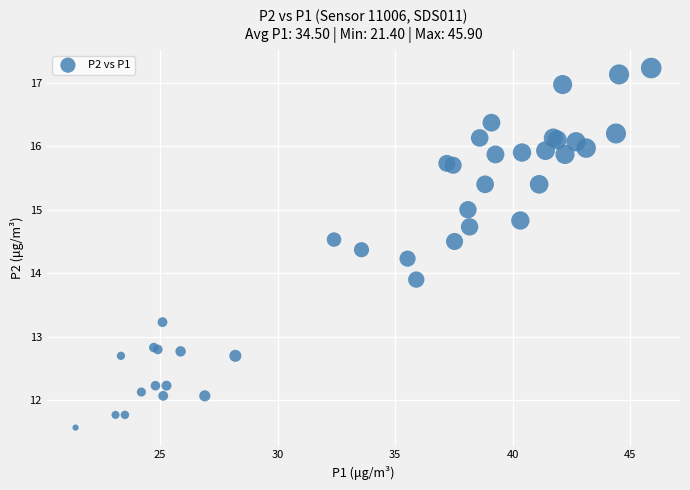

What Y value in the scatter plot is closest to 14?

13.9